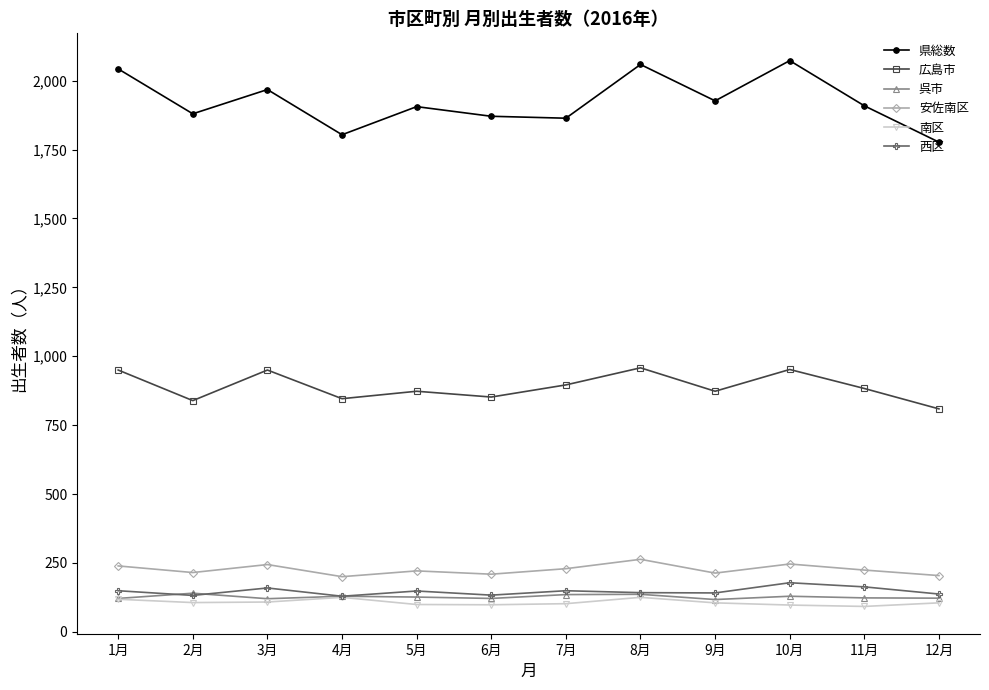

What position from the left is 4月?

4